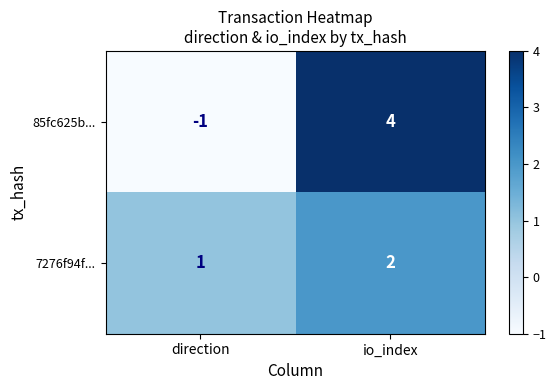

The value of 7276f94f... at io_index is 2. True or false?

True